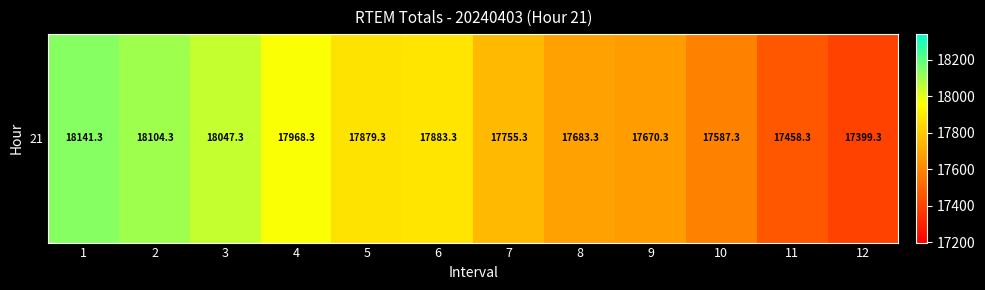

Which category has the highest value across all series?

1